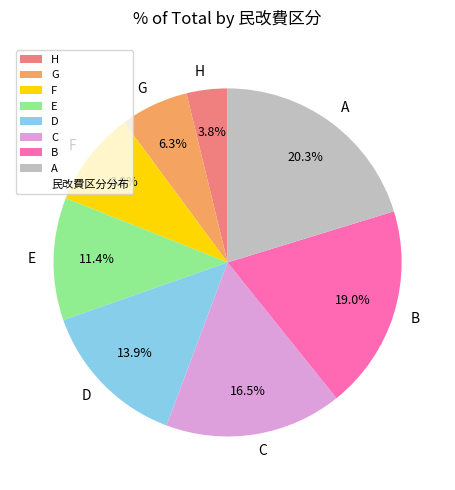

Which category has the biggest portion of the pie?

A